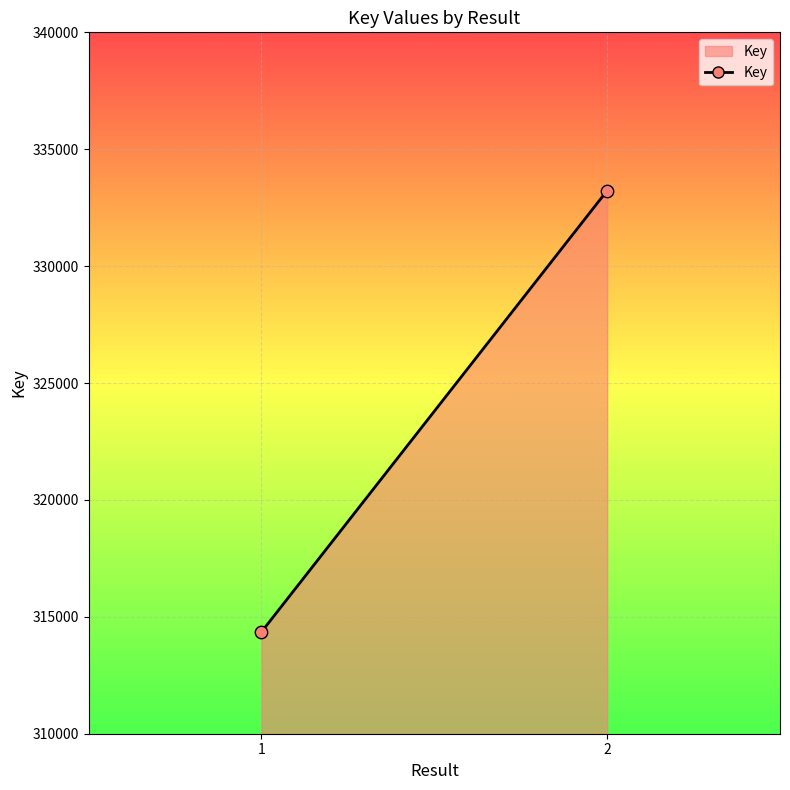

What is the average Y value?

323794